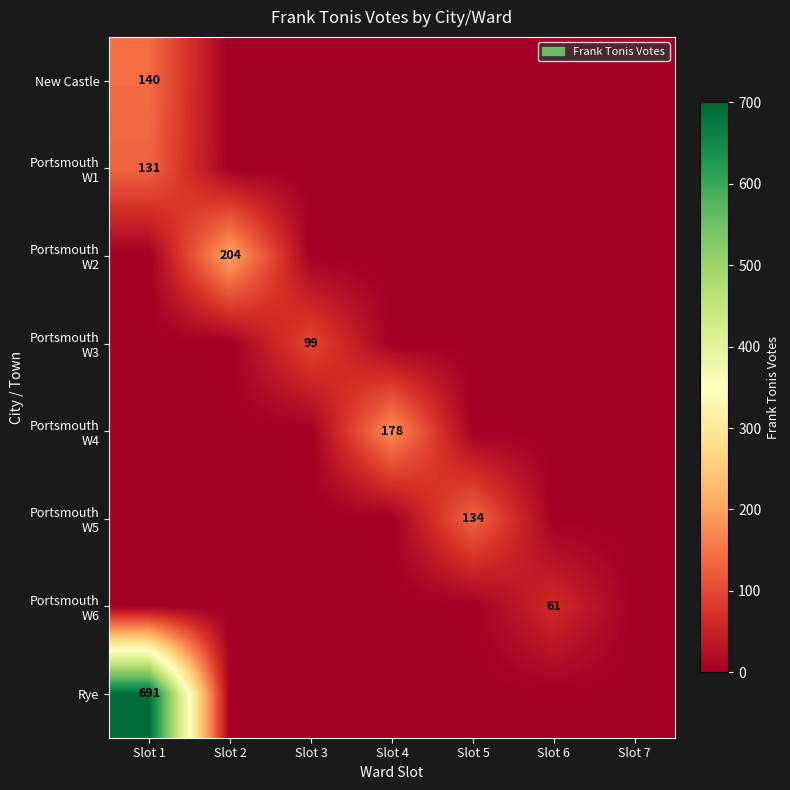

Is it true that Rye equals 1226 at Slot 1?

False